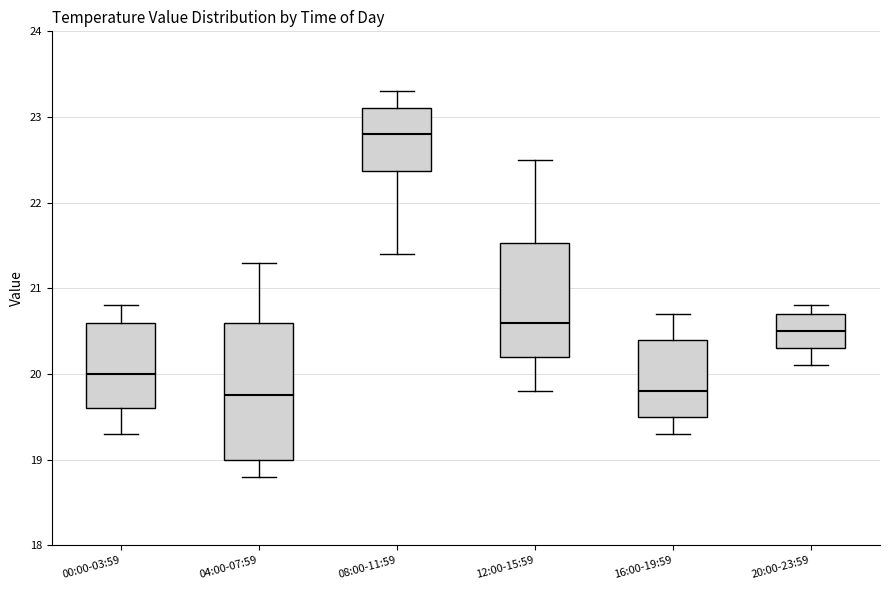

Reading left to right, read every box against the y-axis: the position of its median line, the range the box covers, and the ends of its whiskers. The values are not printed on the chart, so give them approximately, as read against the axis.

00:00-03:59: median 20.0, box 19.6 to 20.6, whiskers 19.3 to 20.8
04:00-07:59: median 19.8, box 19.0 to 20.6, whiskers 18.8 to 21.3
08:00-11:59: median 22.8, box 22.4 to 23.1, whiskers 21.4 to 23.3
12:00-15:59: median 20.6, box 20.2 to 21.5, whiskers 19.8 to 22.5
16:00-19:59: median 19.8, box 19.5 to 20.4, whiskers 19.3 to 20.7
20:00-23:59: median 20.5, box 20.3 to 20.7, whiskers 20.1 to 20.8